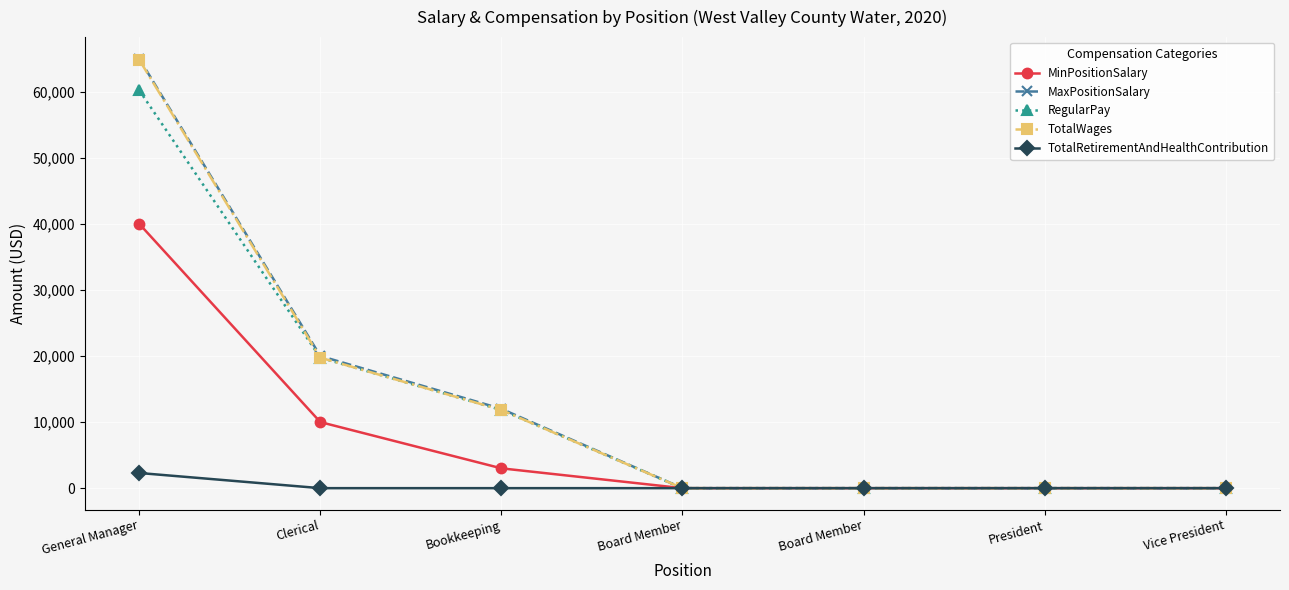

How many lines are shown in the chart?

5